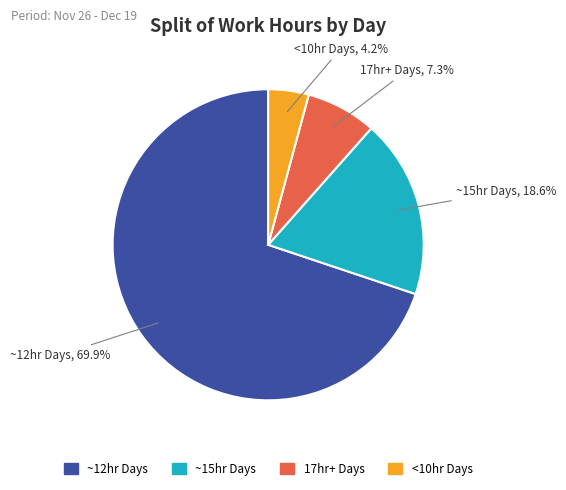

How many segments does this pie chart have?

4